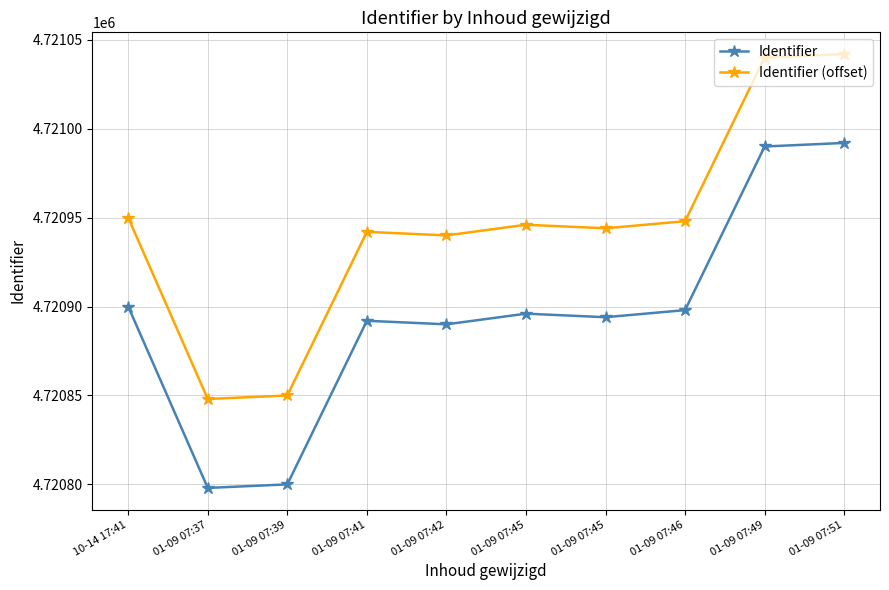

True or false: Identifier and Identifier (offset) intersect in this chart.

False